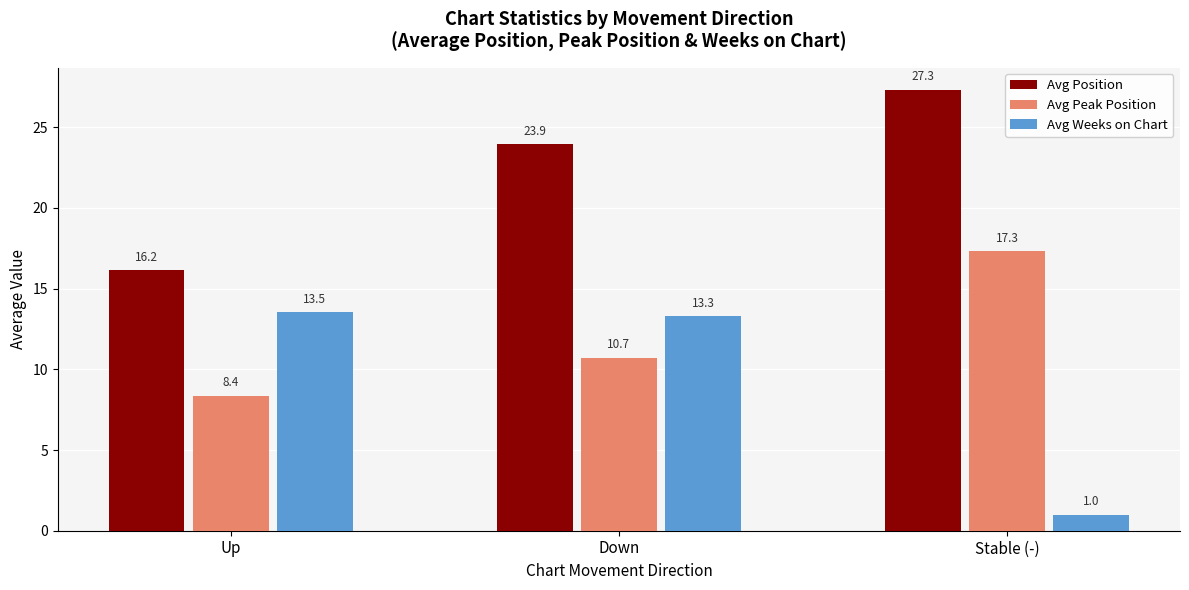

What is the label of the 3rd bar from the right?

Up